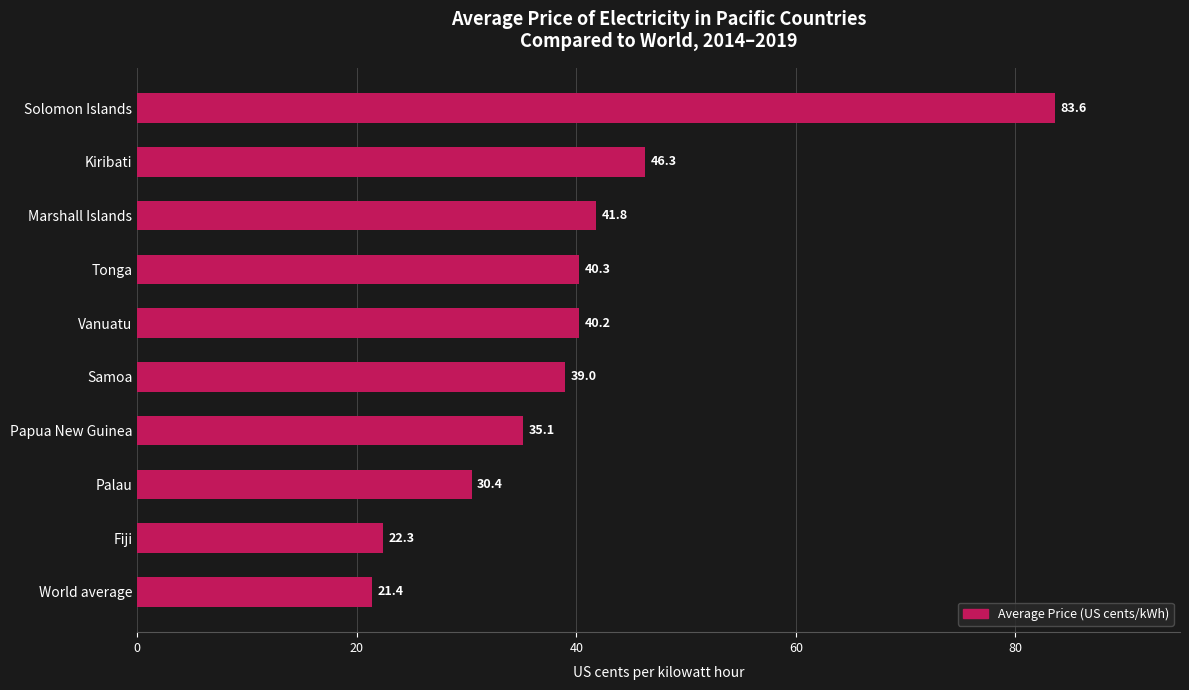

Which label corresponds to the largest value in the chart?

Solomon Islands